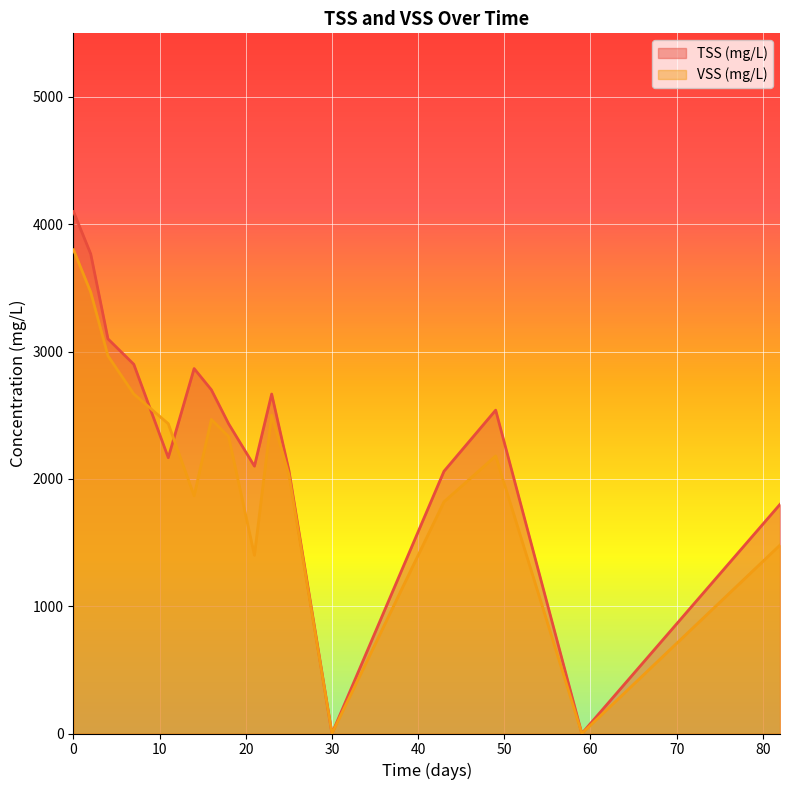

Reading left to right, list all the values displayed in this chart.

TSS (mg/L): 0=4100.0	2=3766.7	4=3100.0	7=2900.0	11=2166.7	14=2866.7	16=2700.0	18=2433.3	21=2100.0	23=2666.7	25=2066.7	30=0.0	43=2060.0	49=2540.0	59=0.0	82=1800.0
VSS (mg/L): 0=3800.0	2=3466.7	4=2966.7	7=2666.7	11=2433.3	14=1866.7	16=2466.7	18=2333.3	21=1400.0	23=2500.0	25=2033.3	30=0.0	43=1820.0	49=2180.0	59=0.0	82=1480.0